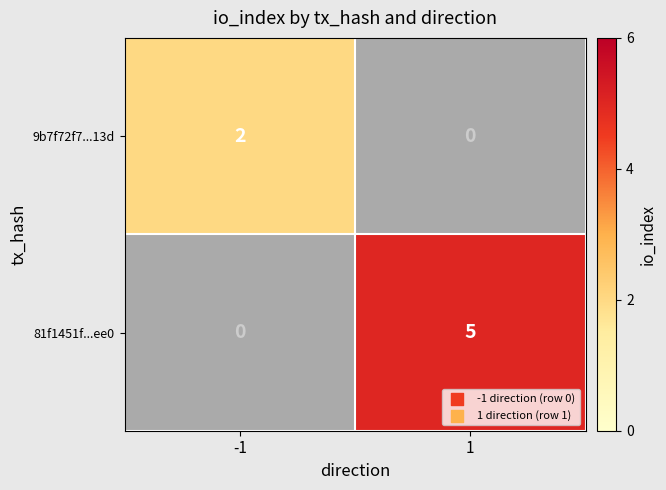

At how many categories does at least one series exceed 3?

1